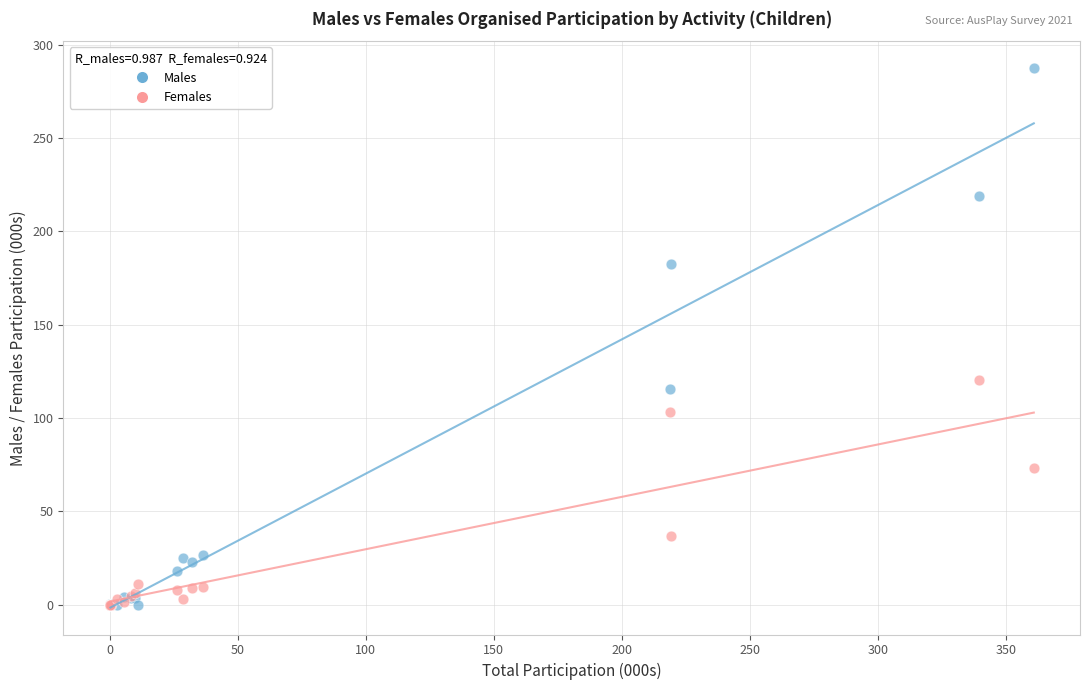

What are all the series names shown in the legend?

Males, Females